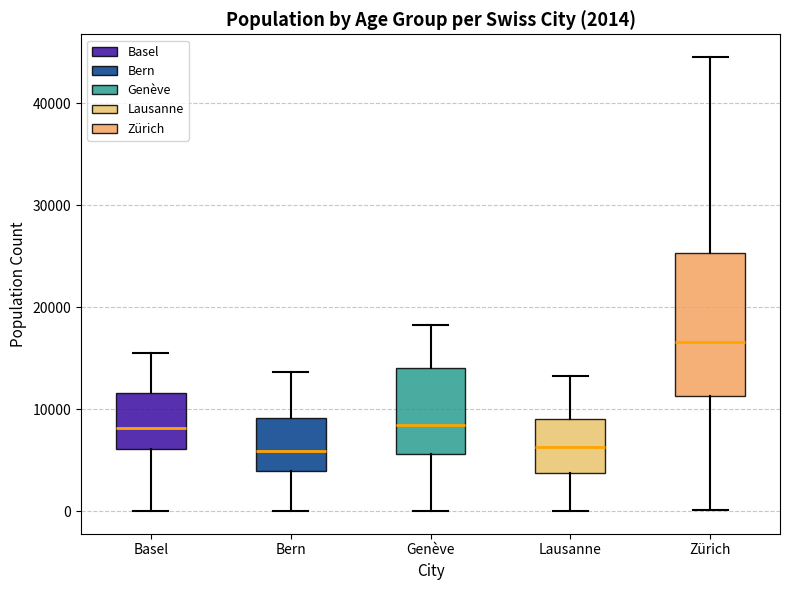

Which box's median line is the highest?

Zürich